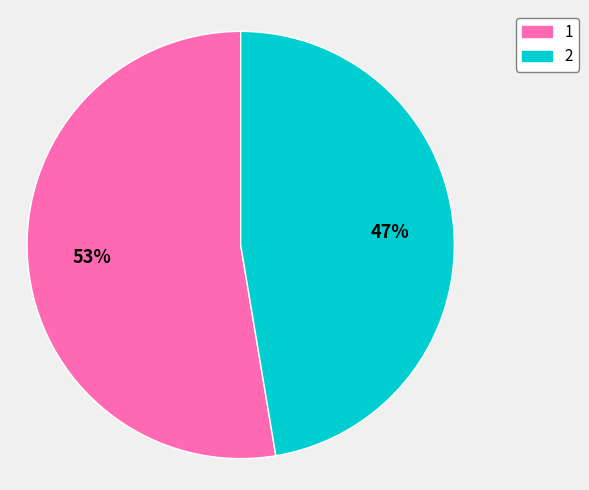

Is there a majority slice in this chart?

Yes